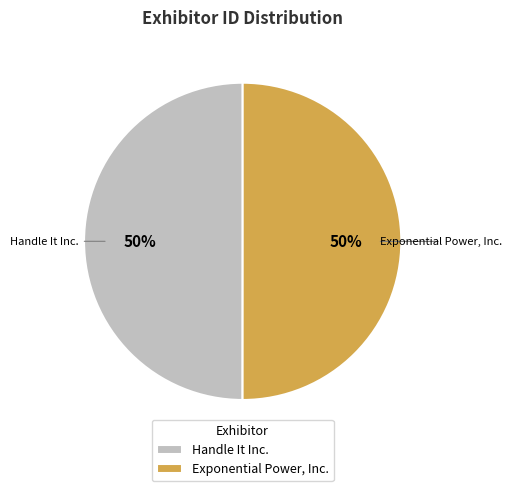

To the nearest percent, what percentage of the pie is Exponential Power, Inc.?

50%